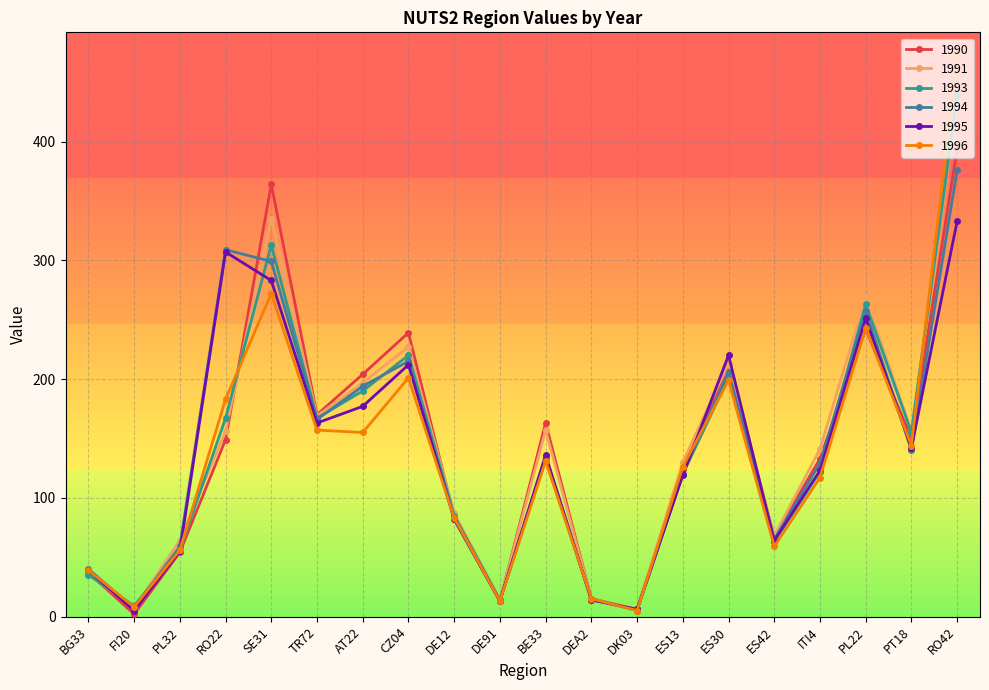

What value does the 1995 series have at DE12?

82